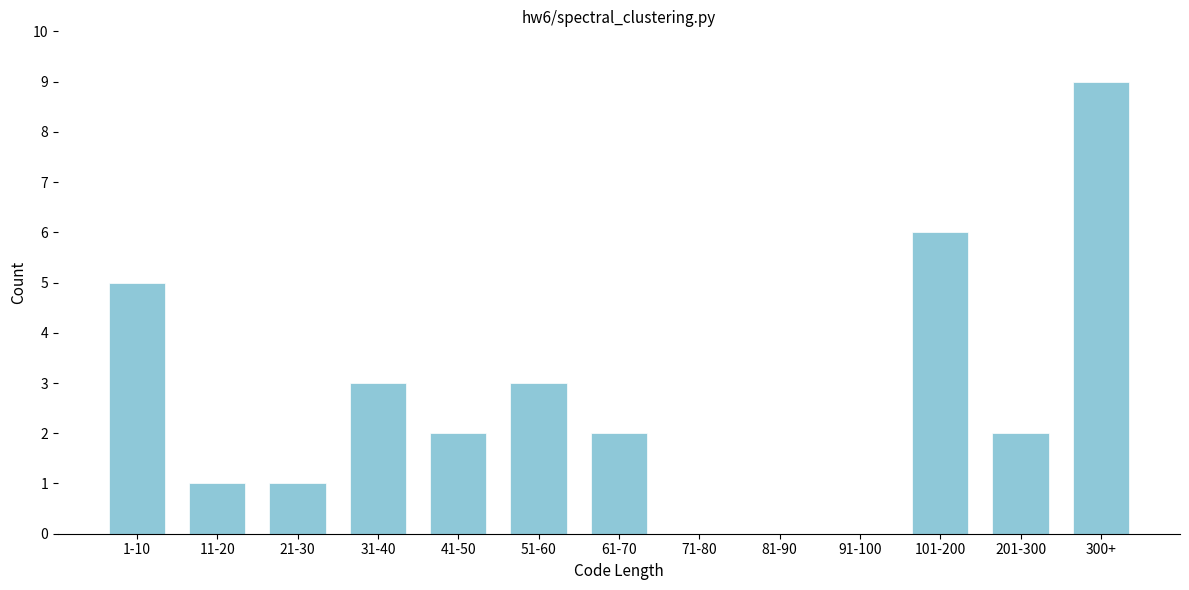

Reading left to right, extract all data points from this chart.

1-10=5	11-20=1	21-30=1	31-40=3	41-50=2	51-60=3	61-70=2	71-80=0	81-90=0	91-100=0	101-200=6	201-300=2	300+=9